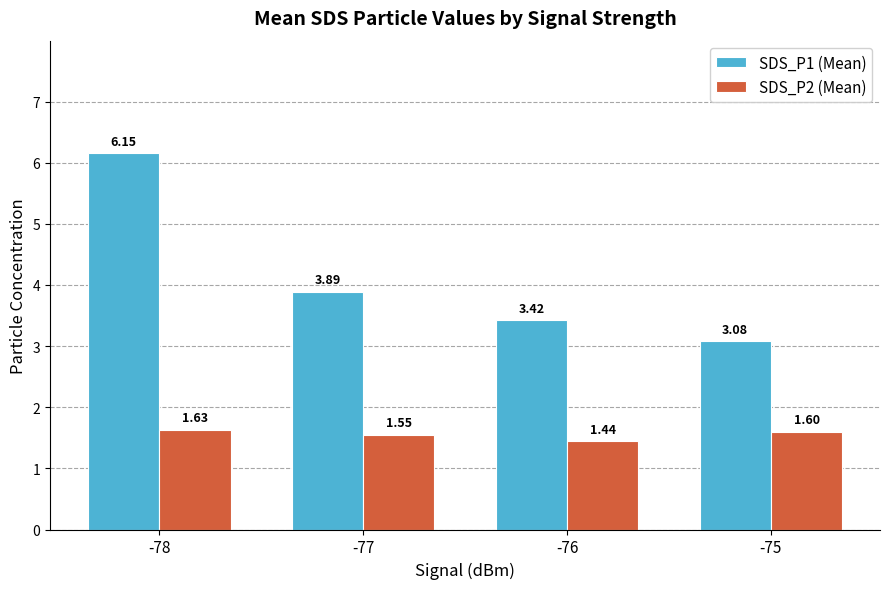

Are the bars horizontal?

No